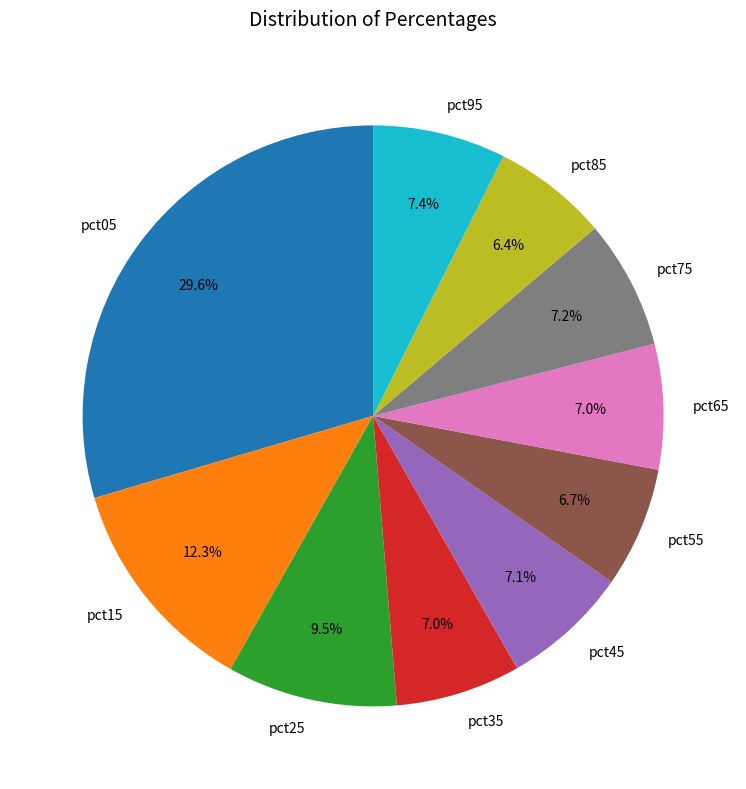

Which has a higher value, pct45 or pct15?

pct15